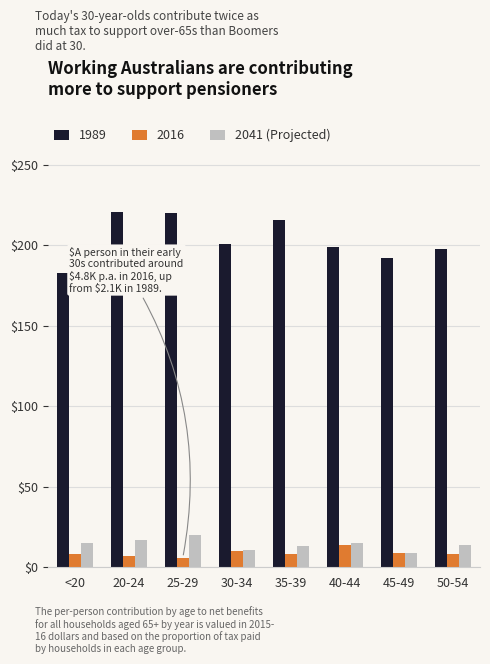

How many distinct data groups are displayed?

3